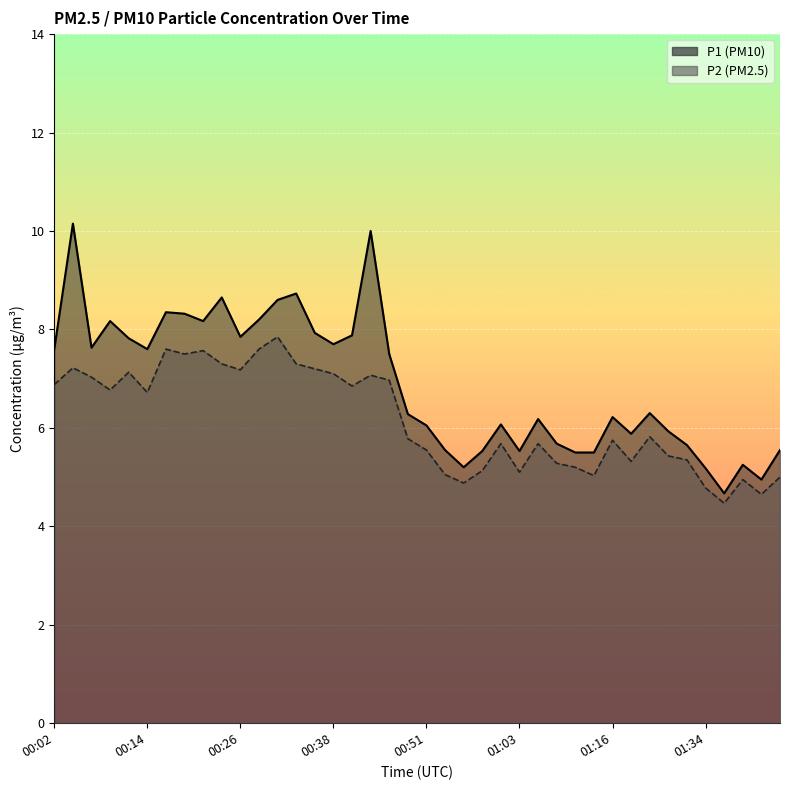

Is it true that P2 equals 5.3 at 01:32?

True